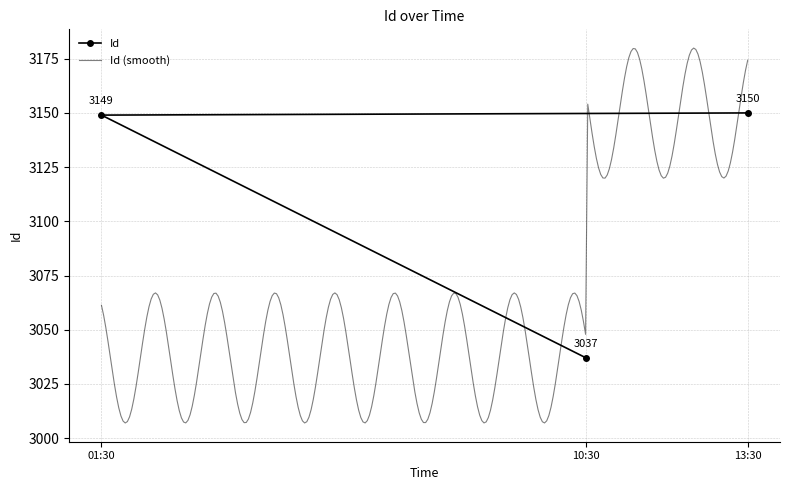

Read the Id value at 10:30, to the nearest 50.

3050